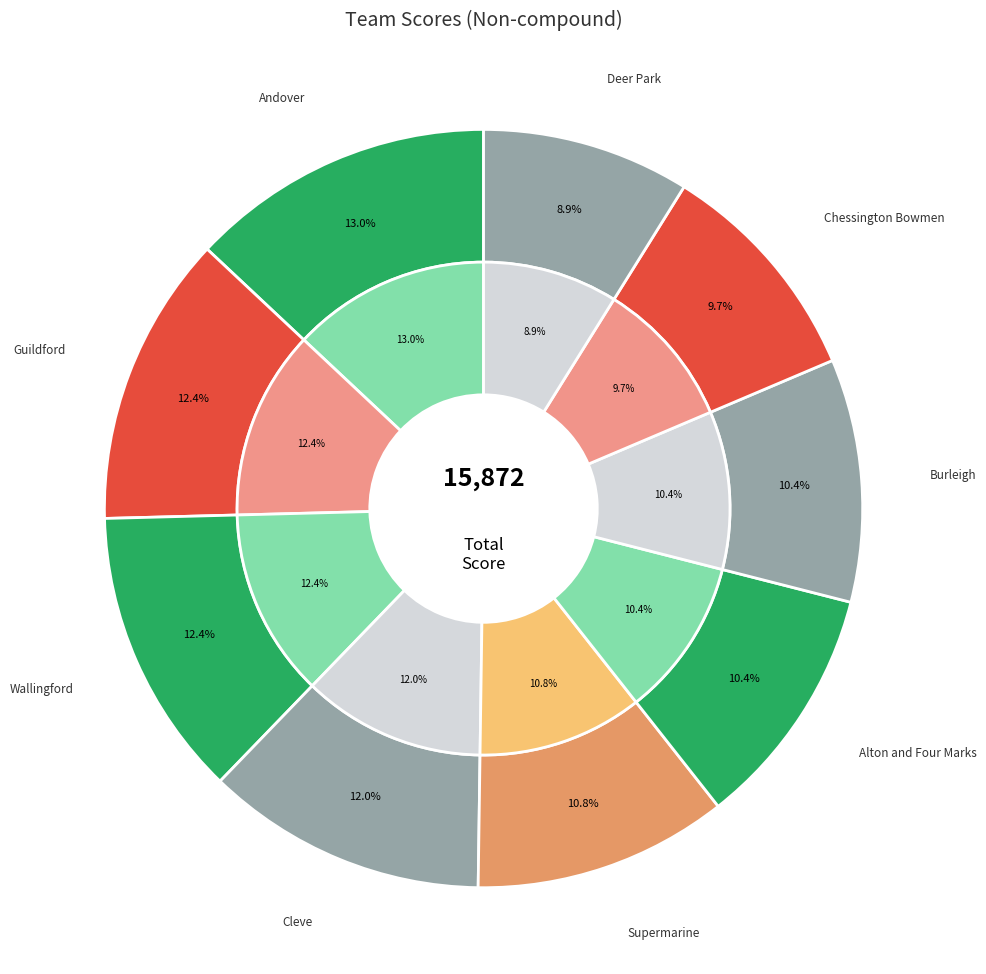

Combined, do Andover and Chessington Bowmen account for over 50%?

No